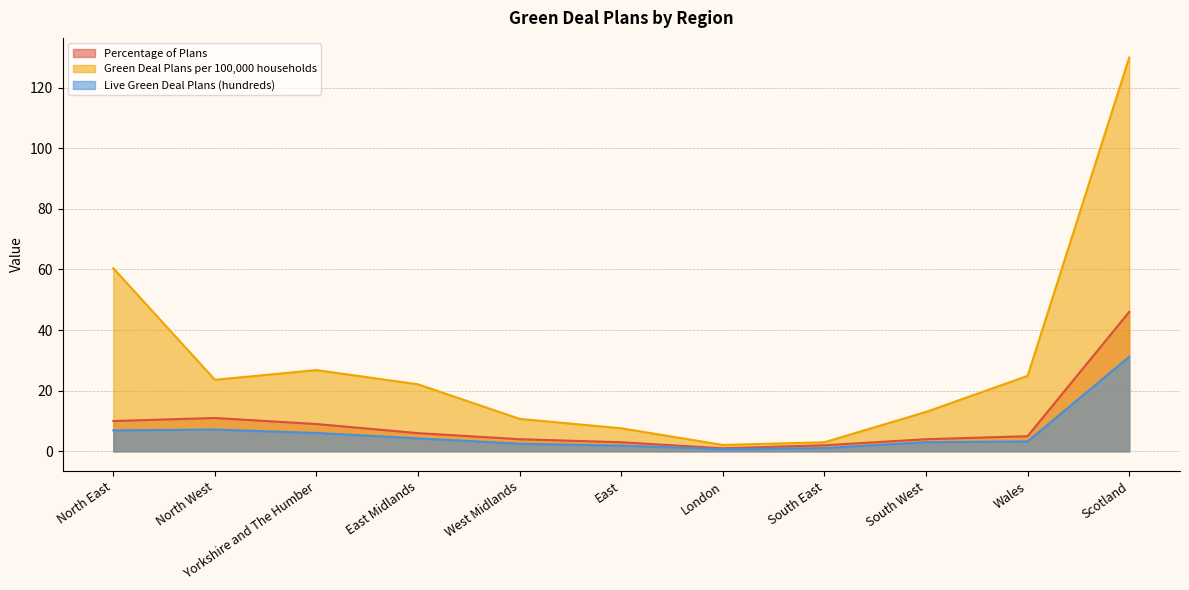

True or false: Percentage of Plans and Live Green Deal Plans (hundreds) intersect in this chart.

False